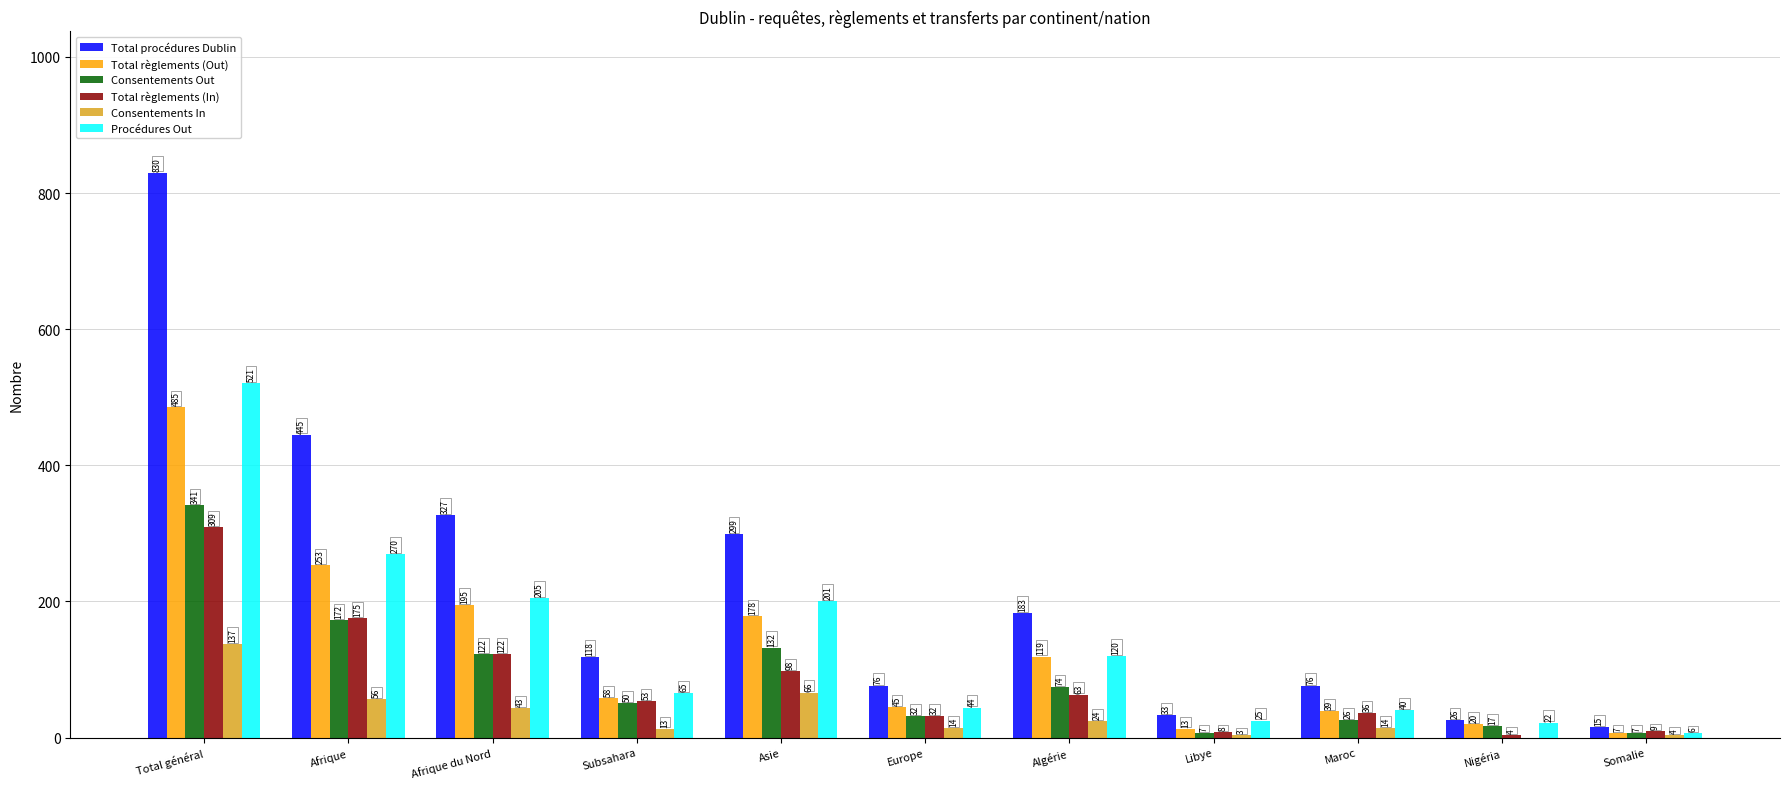

Reading left to right, list all the values displayed in this chart.

Total procédures Dublin: Total général=830	Afrique=445	Afrique du Nord=327	Subsahara=118	Asie=299	Europe=76	Algérie=183	Libye=33	Maroc=76	Nigéria=26	Somalie=15
Total règlements (Out): Total général=485	Afrique=253	Afrique du Nord=195	Subsahara=58	Asie=178	Europe=45	Algérie=119	Libye=13	Maroc=39	Nigéria=20	Somalie=7
Consentements Out: Total général=341	Afrique=172	Afrique du Nord=122	Subsahara=50	Asie=132	Europe=32	Algérie=74	Libye=7	Maroc=26	Nigéria=17	Somalie=7
Total règlements (In): Total général=309	Afrique=175	Afrique du Nord=122	Subsahara=53	Asie=98	Europe=32	Algérie=63	Libye=8	Maroc=36	Nigéria=4	Somalie=9
Consentements In: Total général=137	Afrique=56	Afrique du Nord=43	Subsahara=13	Asie=66	Europe=14	Algérie=24	Libye=3	Maroc=14	Nigéria=0	Somalie=4
Procédures Out: Total général=521	Afrique=270	Afrique du Nord=205	Subsahara=65	Asie=201	Europe=44	Algérie=120	Libye=25	Maroc=40	Nigéria=22	Somalie=6